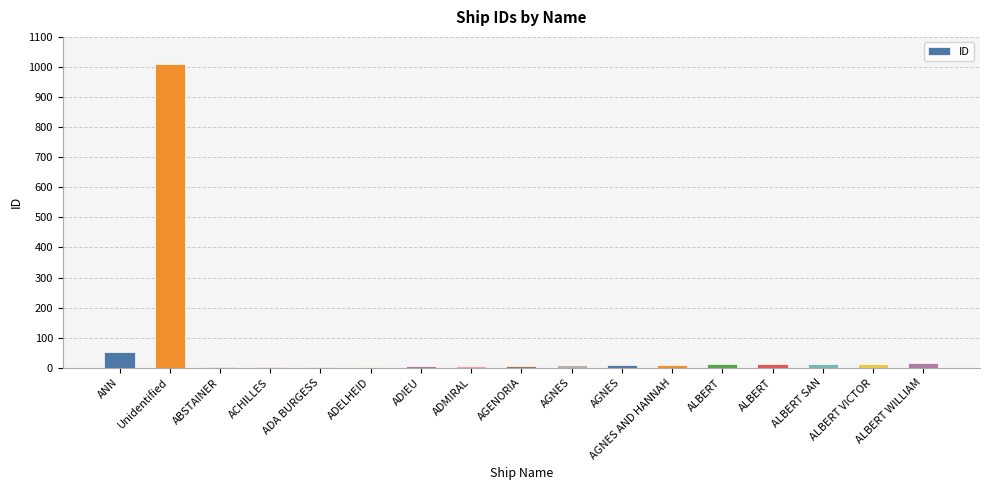

How many categories are shown in the chart?

17